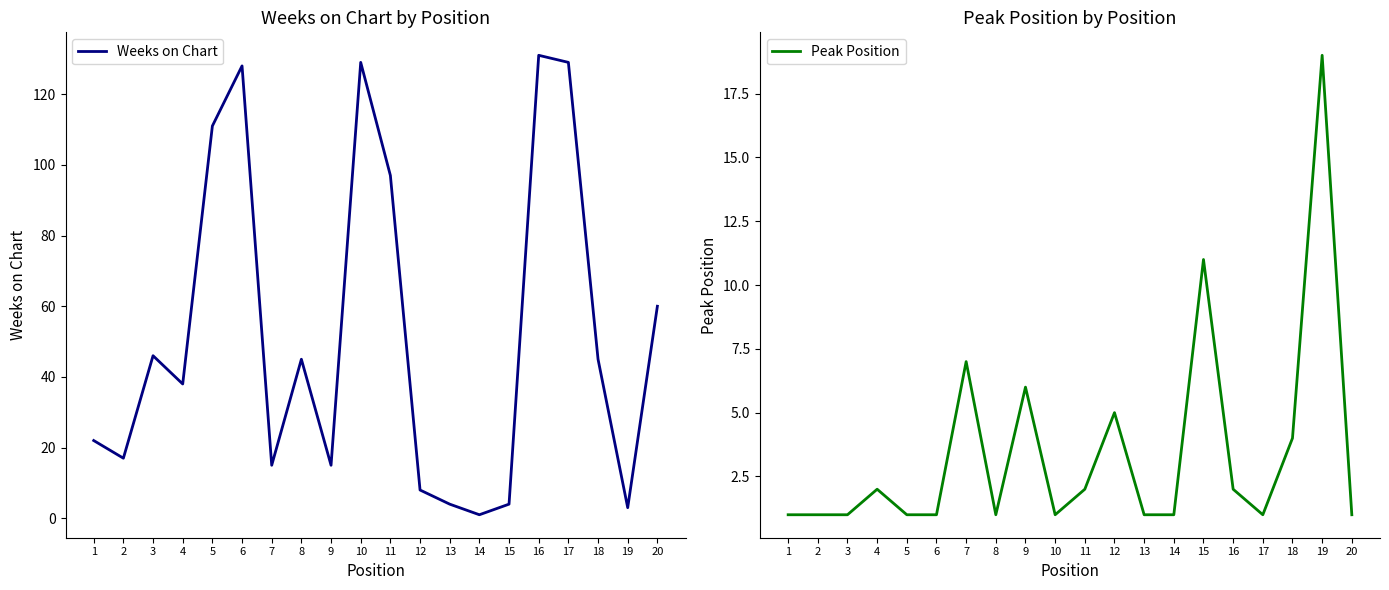

In Weeks on Chart, how many points are lower than both neighbors (excluding endpoints)?

6